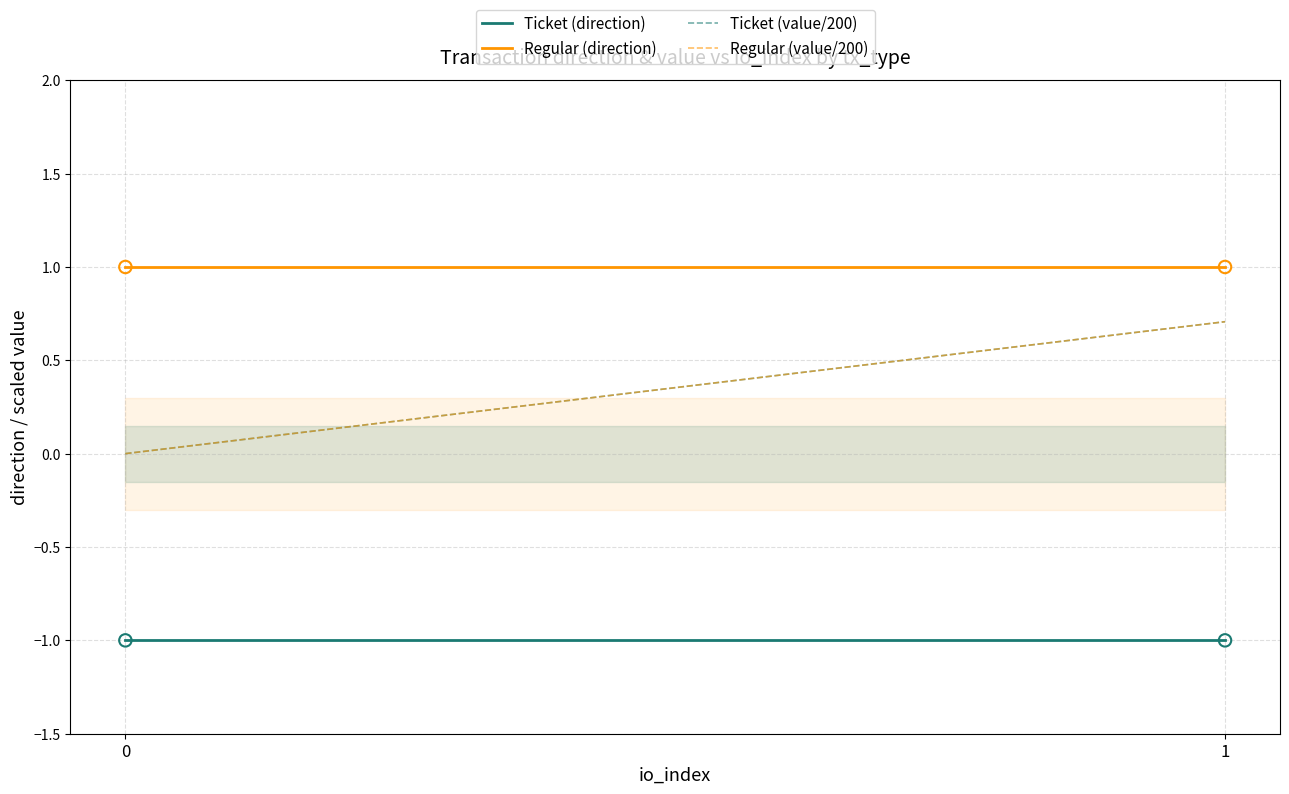

What are all the series names shown in the legend?

Ticket (direction), Regular (direction), Ticket (value/200), Regular (value/200)